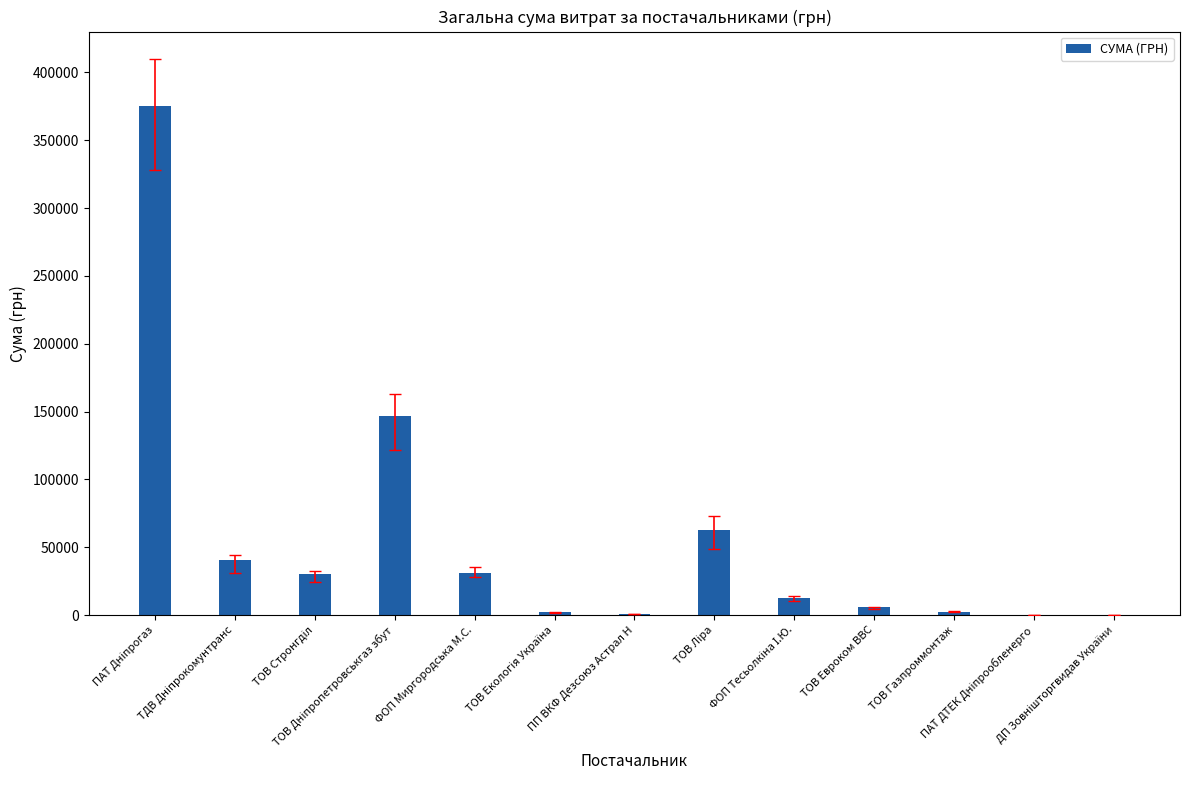

What is the sum of all values?

709296.8